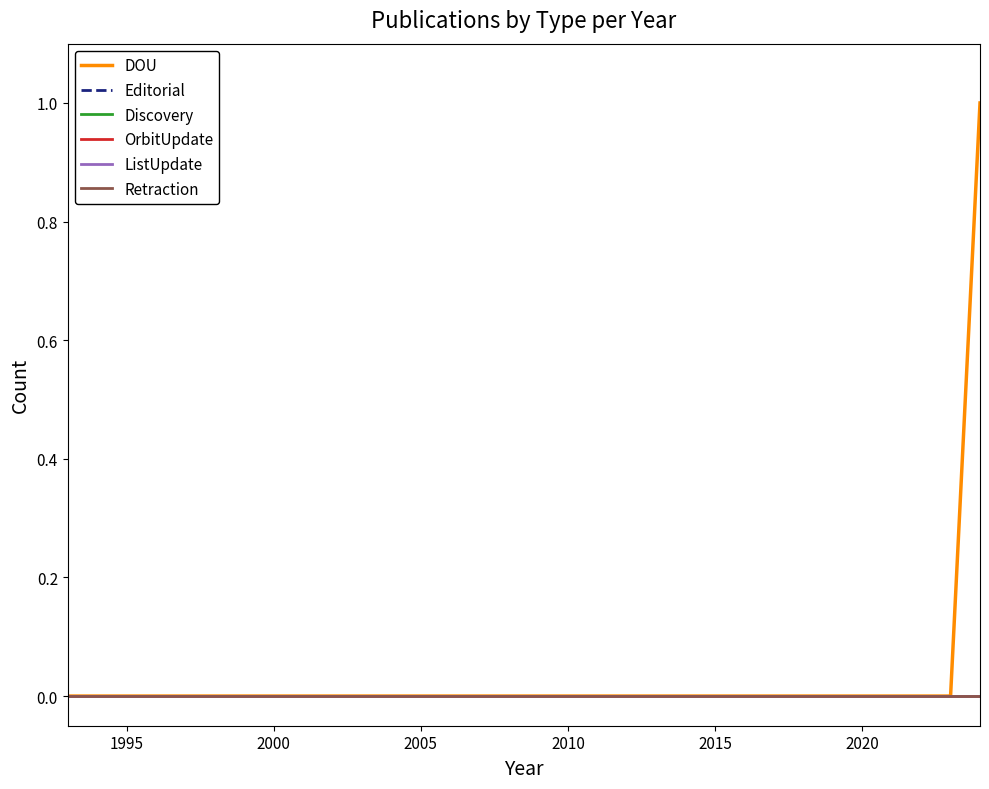

Which series has the widest spread of values?

DOU